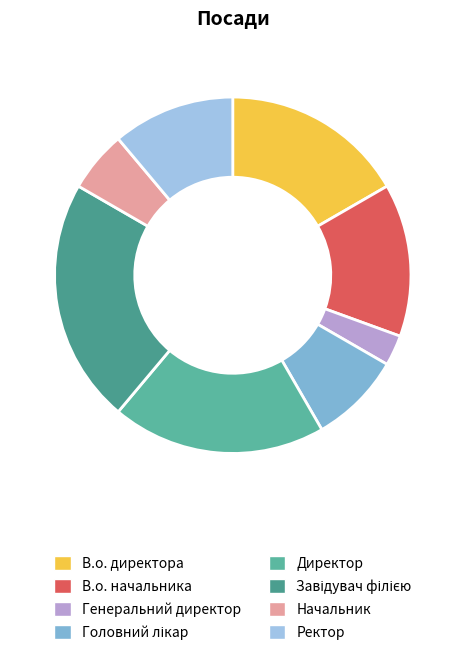

How many slices are in this pie chart?

8